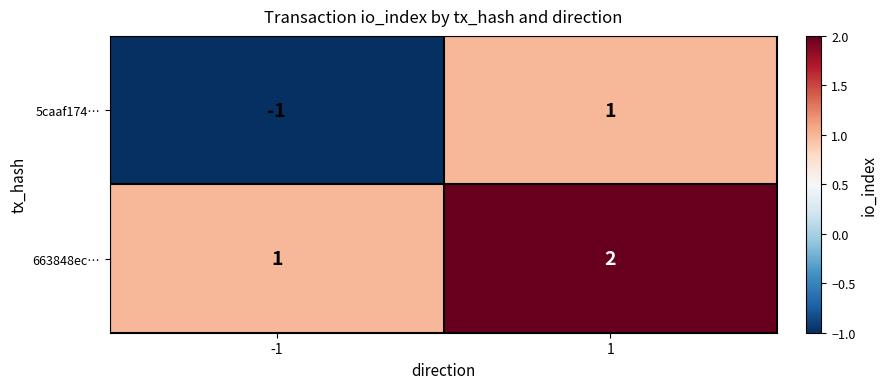

Which series has the widest spread of values?

5caaf174…